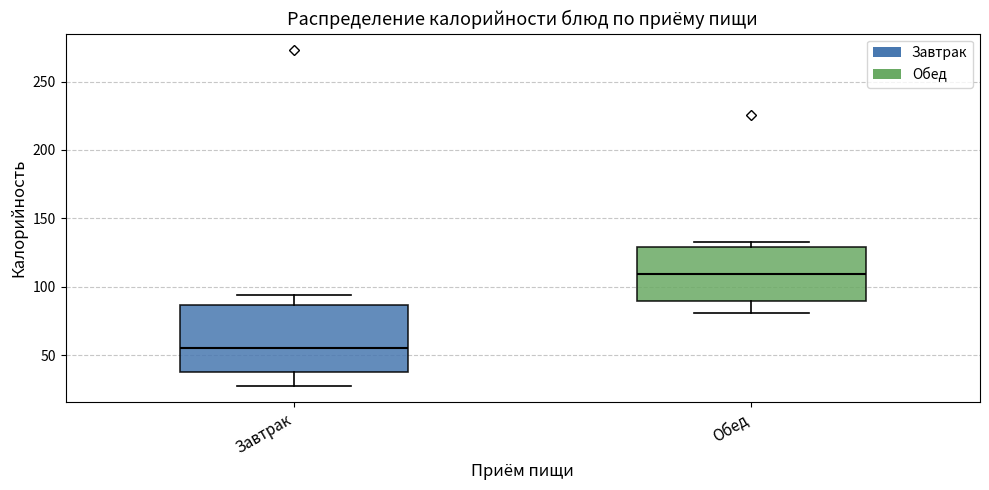

Reading left to right, read every box against the y-axis: the position of its median line, the range the box covers, and the ends of its whiskers. The values are not printed on the chart, so give them approximately, as read against the axis.

Завтрак: median 55, box 40 to 85, whiskers 30 to 95
Обед: median 110, box 90 to 130, whiskers 80 to 135